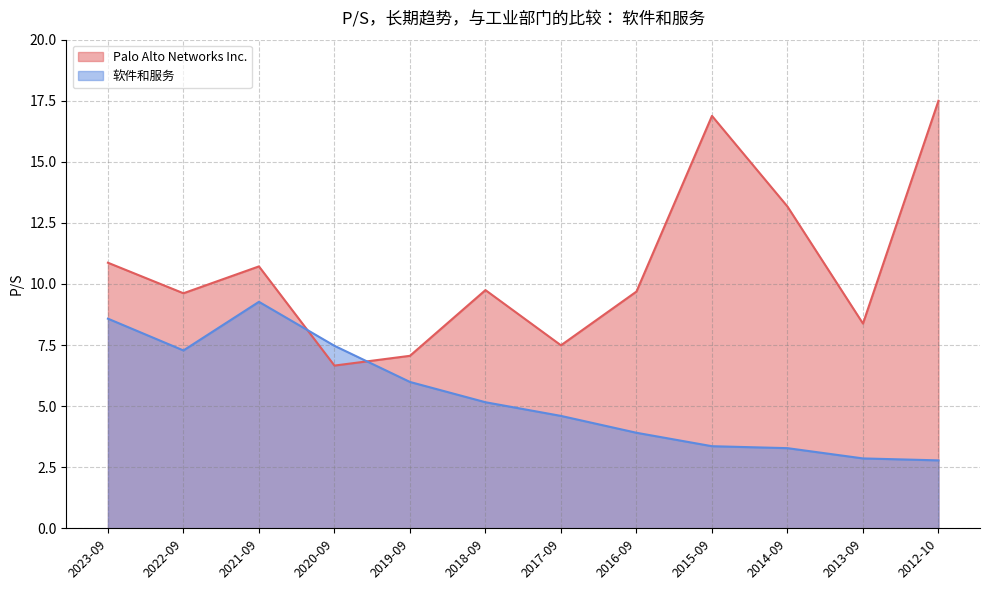

What is the difference between the 软件和服务 values at 2016-09 and 2019-09?

2.1